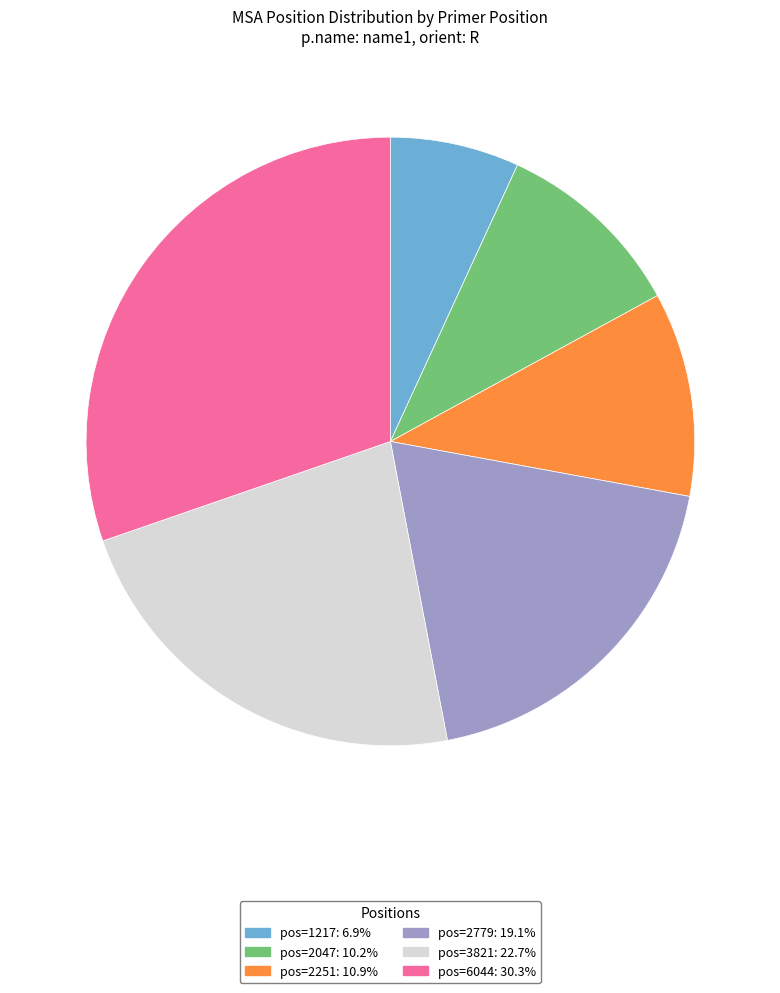

Is there any slice that represents more than half of the pie?

No